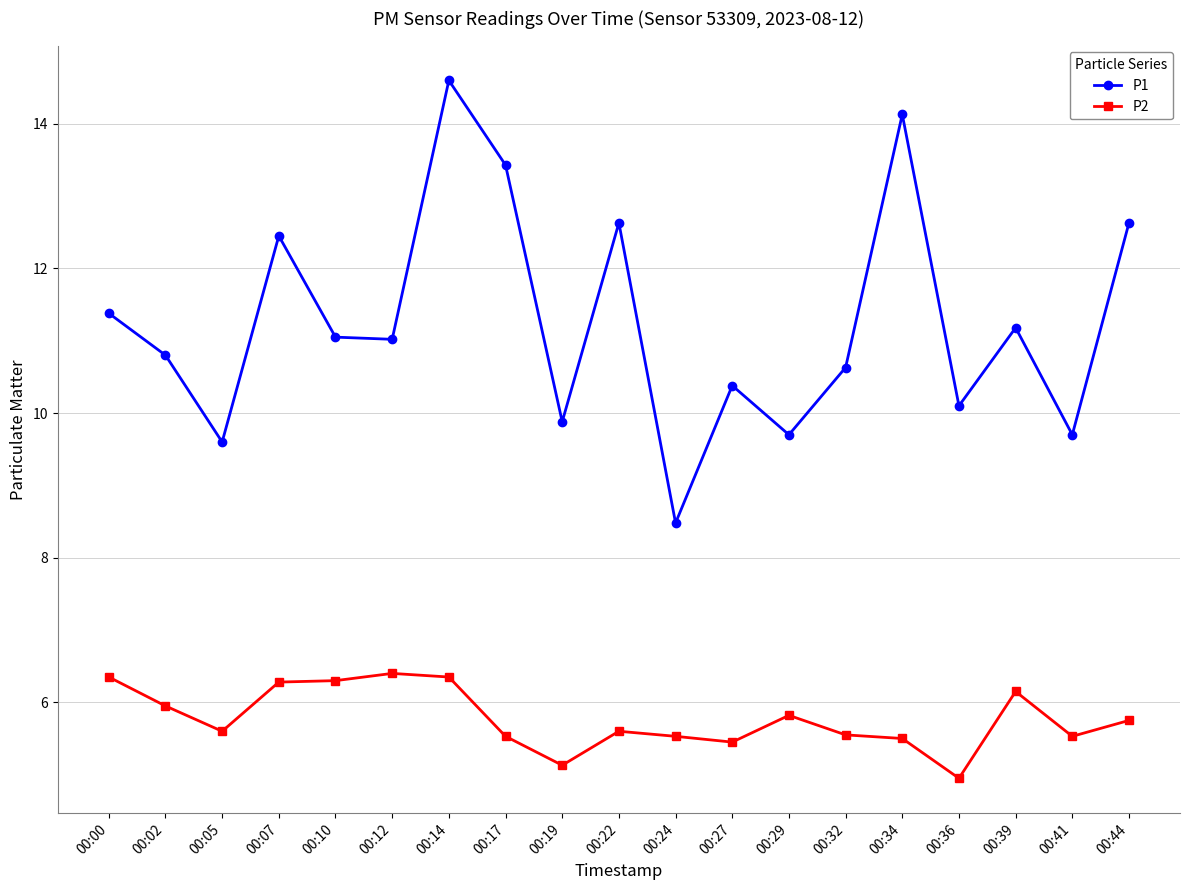

True or false: P1 and P2 intersect in this chart.

False